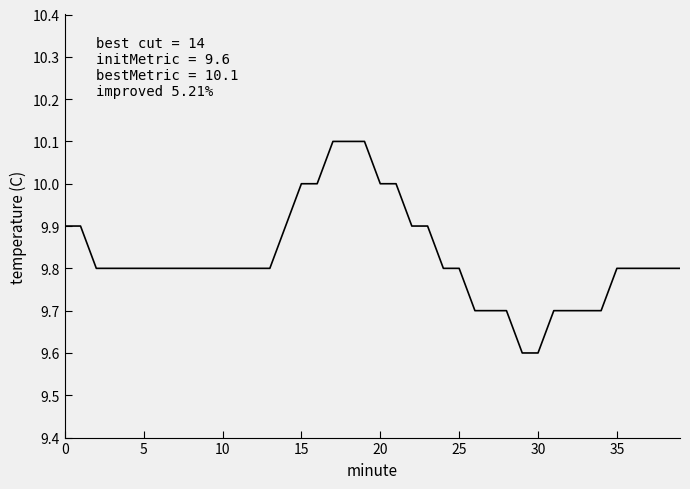

What is the difference between the maximum and minimum values?

0.5